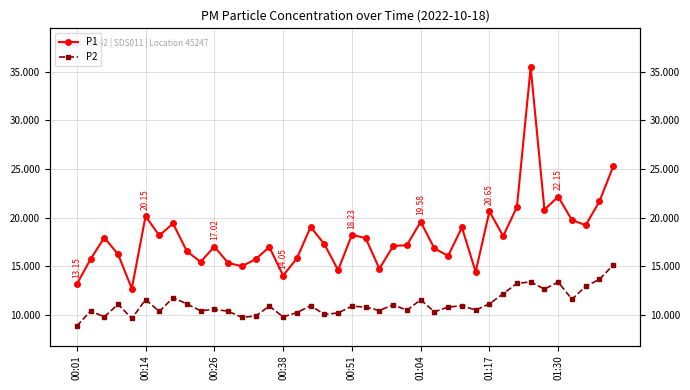

What position from the left is 32?

33